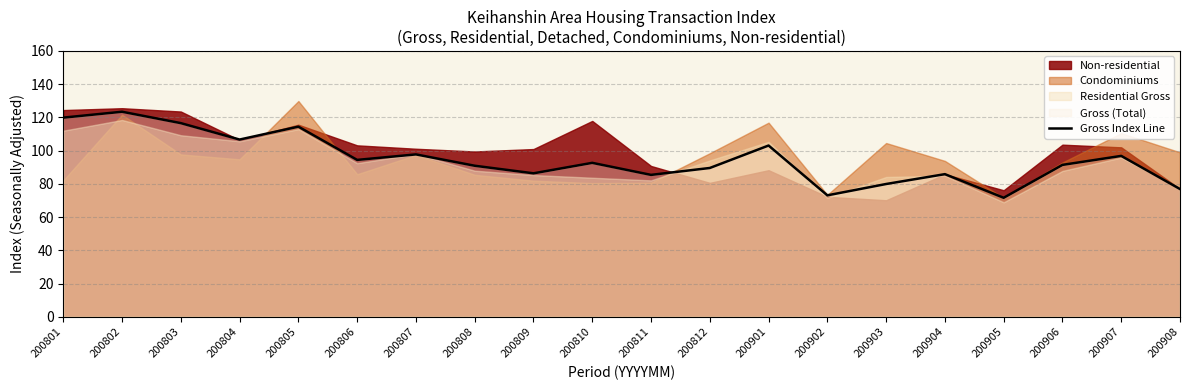

List the labels in order of value, largest first.

200802, 200801, 200803, 200805, 200804, 200901, 200807, 200907, 200806, 200810, 200906, 200808, 200812, 200809, 200904, 200811, 200903, 200908, 200902, 200905